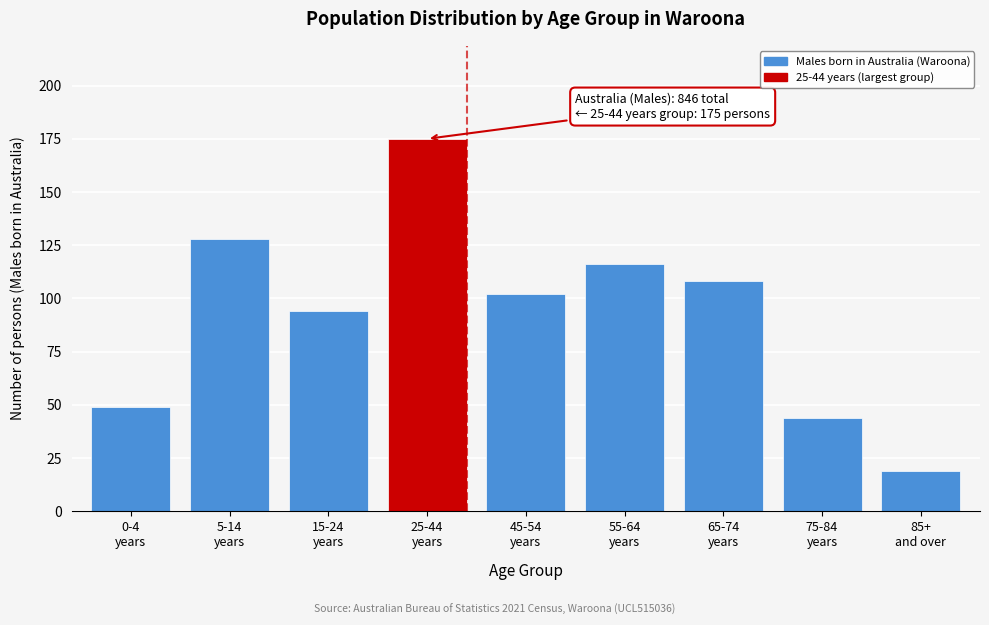

Reading left to right, list all the values displayed in this chart.

49	128	94	175	102	116	108	44	19